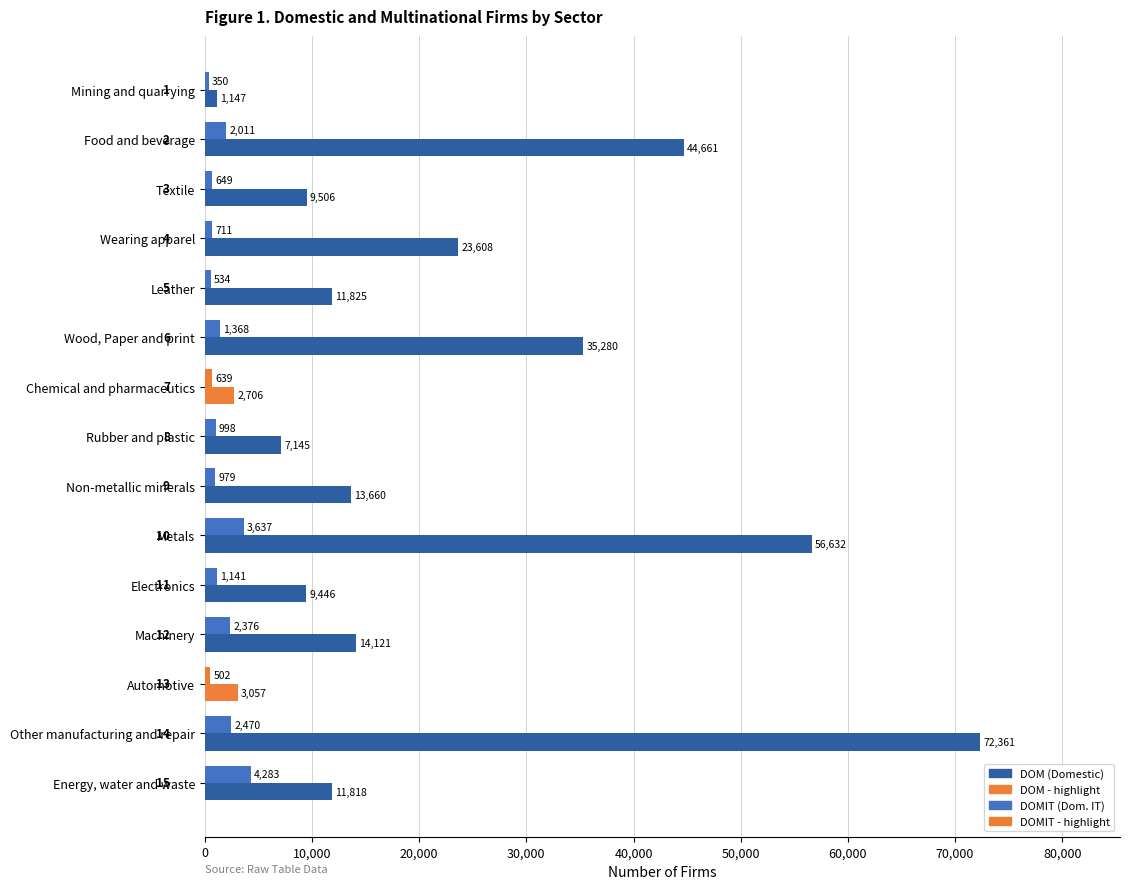

What is the spread (max minus min) of values at Chemical and pharmaceutics?

2067